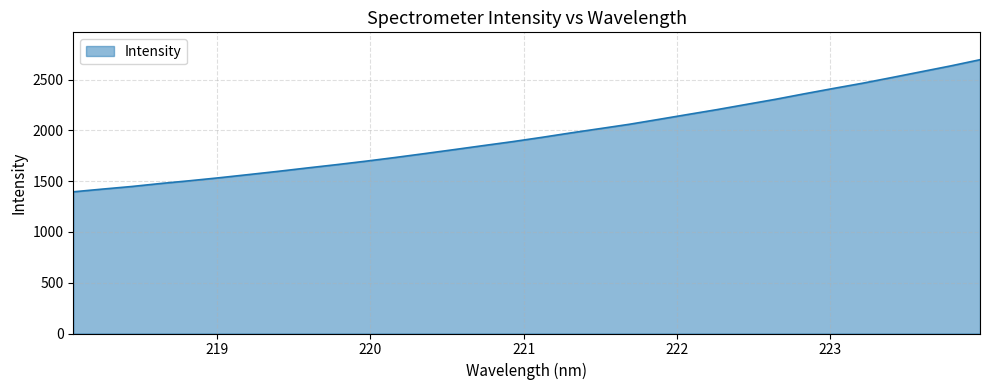

What is the maximum value shown in the chart?

2696.0